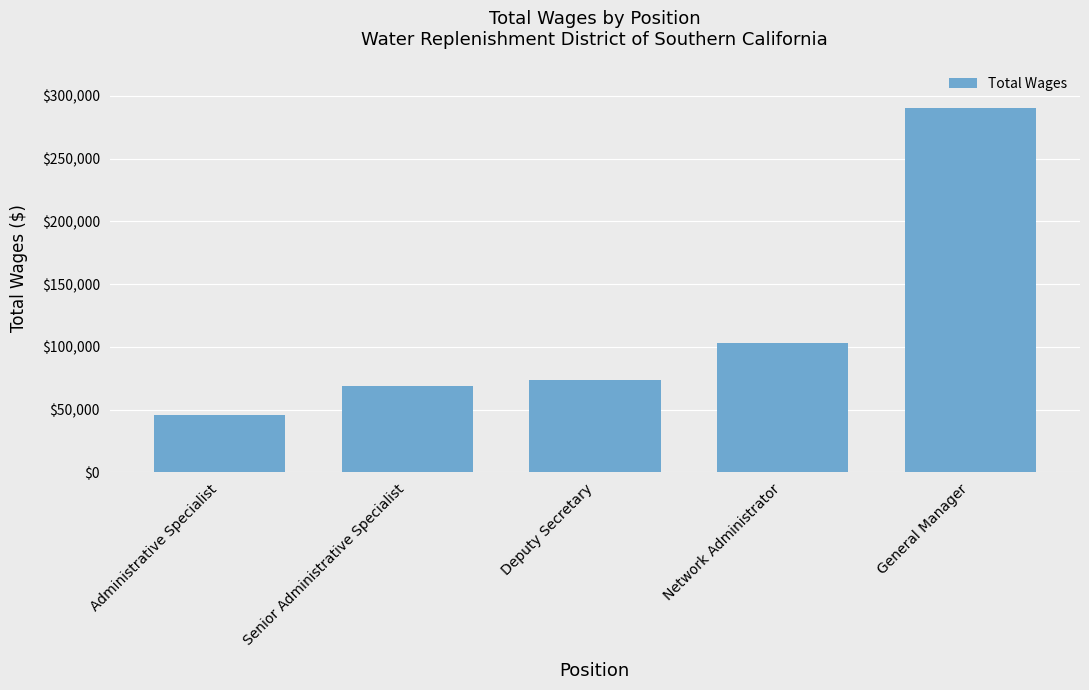

Which has a higher value, Senior Administrative Specialist or Network Administrator?

Network Administrator